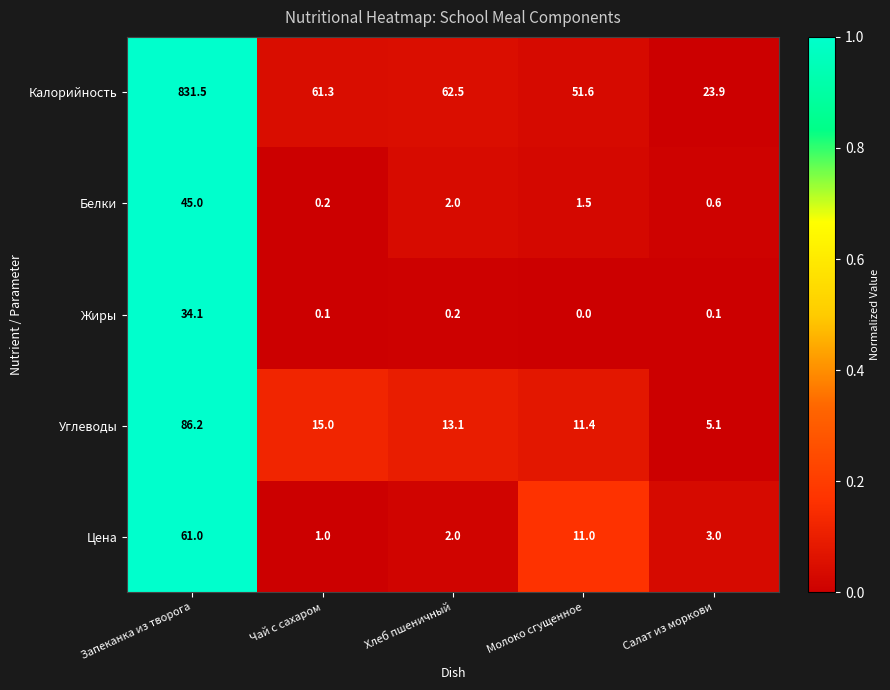

Between Чай с сахаром and Хлеб пшеничный, which series saw the biggest shift?

Углеводы